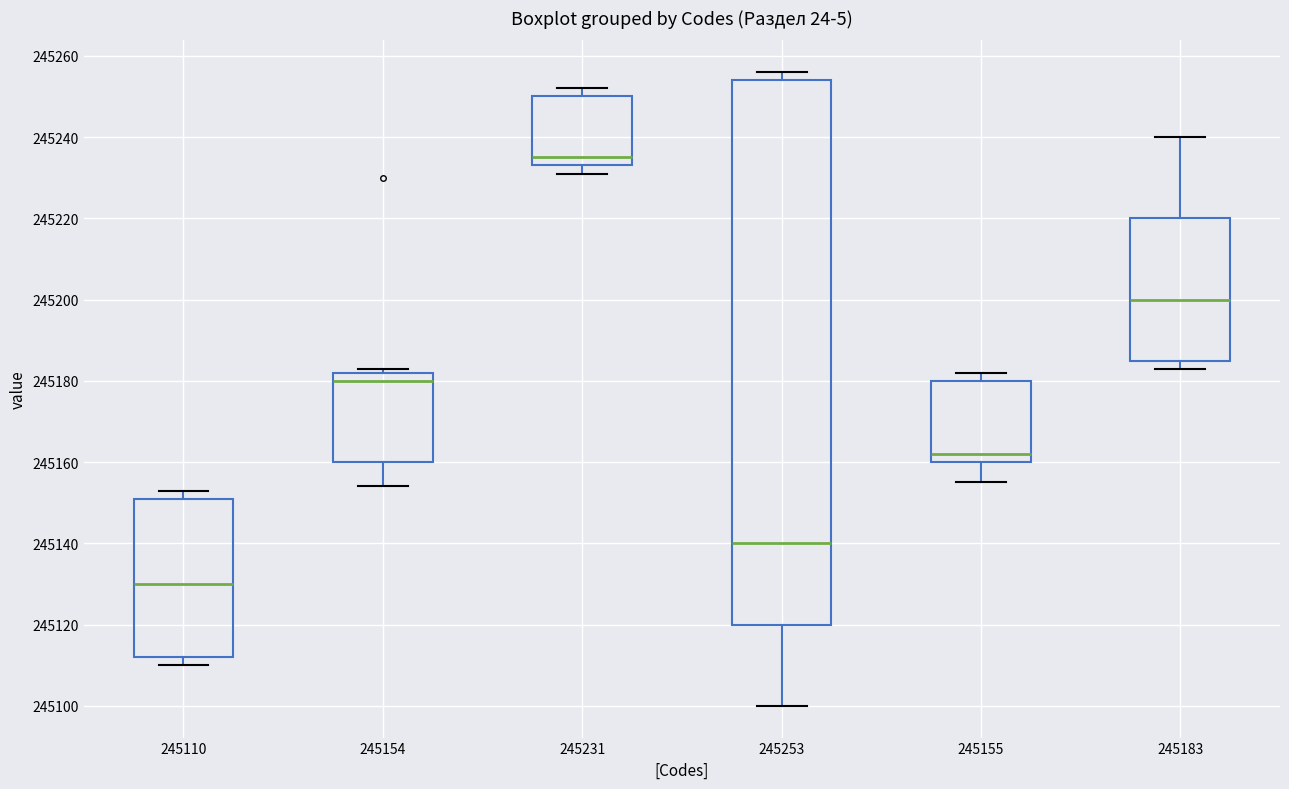

Comparing the boxes themselves (not the whiskers), which one is the tallest?

245253